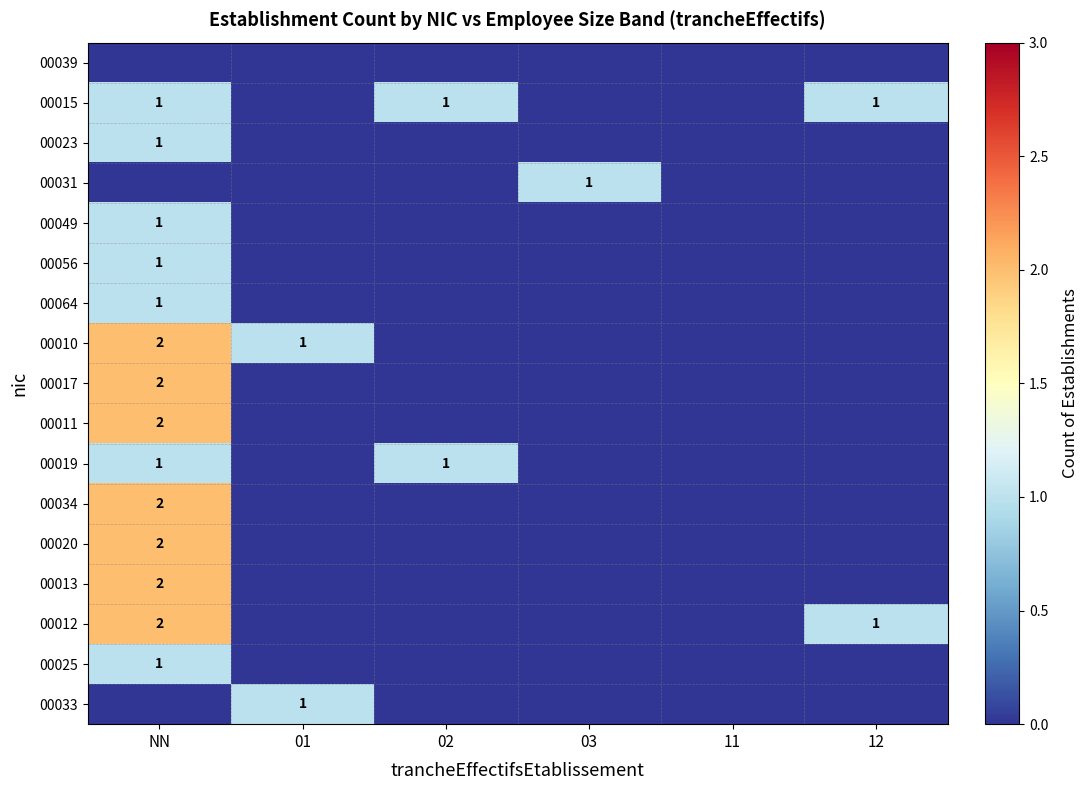

The 00056 series shows 1 at NN. True or false?

True